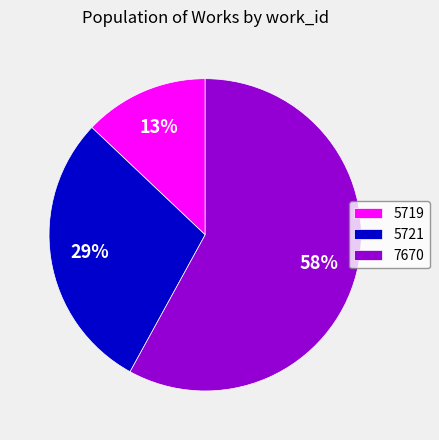

Rank the categories by value from highest to lowest.

7670, 5721, 5719